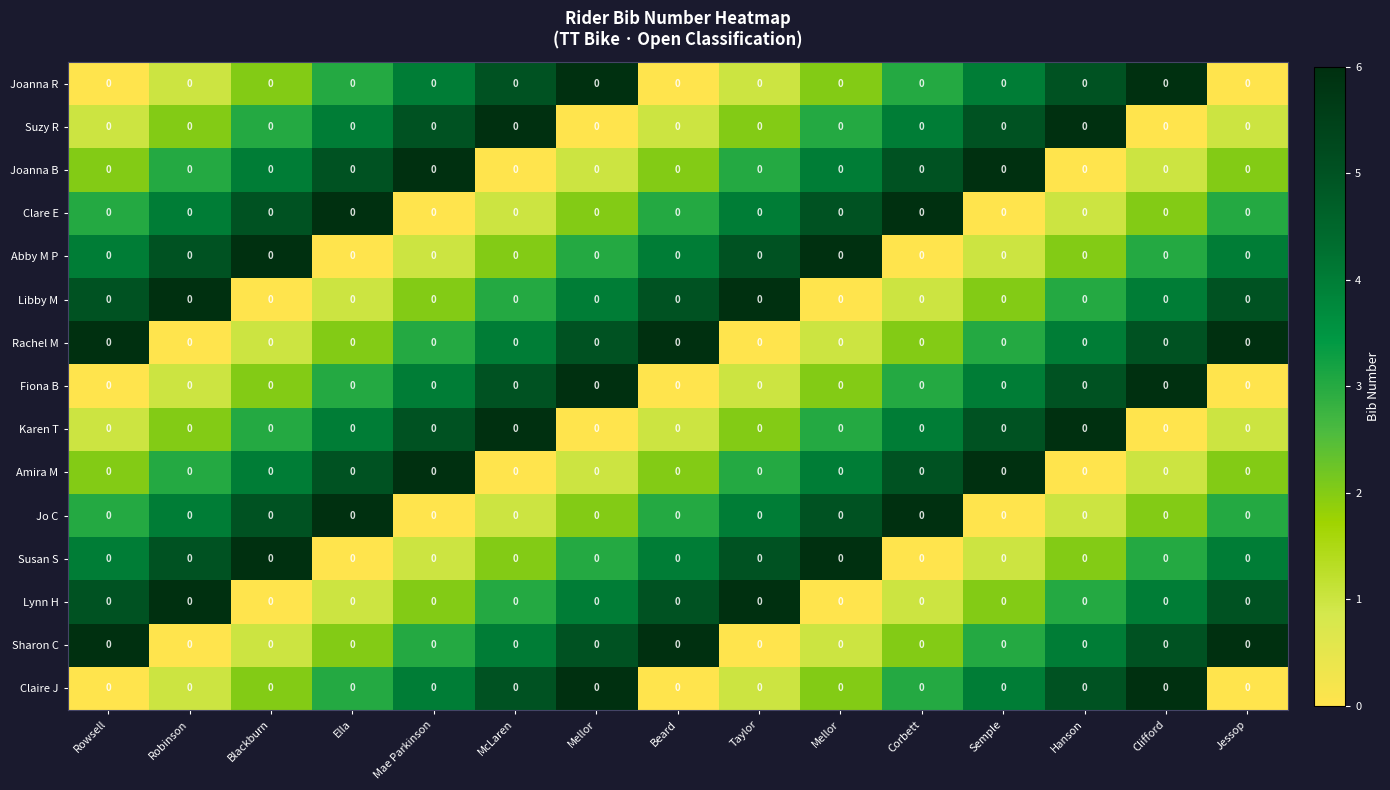

At Jessop, list the series in order from smallest to largest.

Joanna R, Fiona B, Claire J, Suzy R, Karen T, Joanna B, Amira M, Clare E, Jo C, Abby M P, Susan S, Libby M, Lynn H, Rachel M, Sharon C